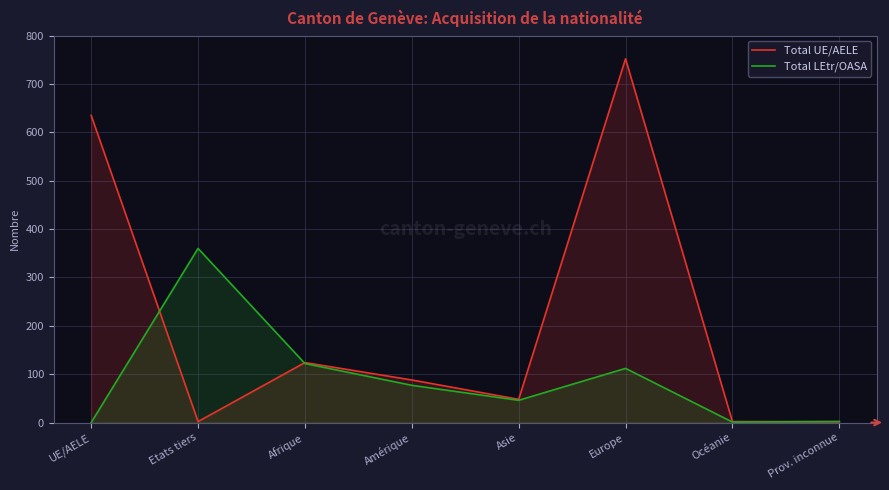

List the series in order of their overall mean, lowest first.

Total LEtr/OASA, Total UE/AELE